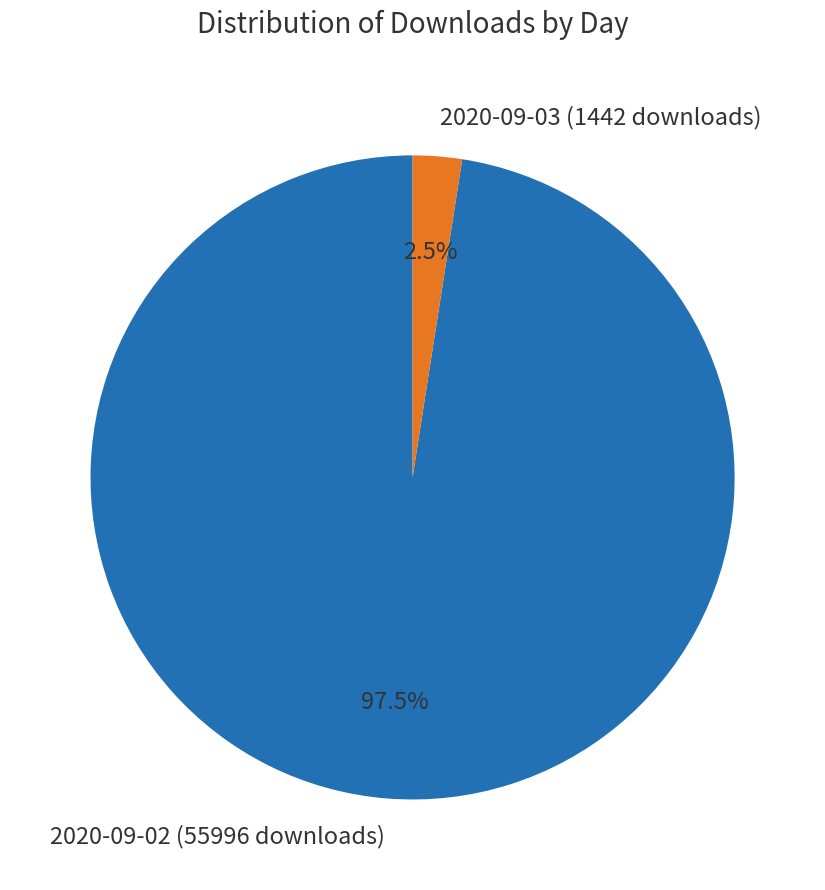

To the nearest percent, what is the difference between the largest and smallest slice percentages?

95%